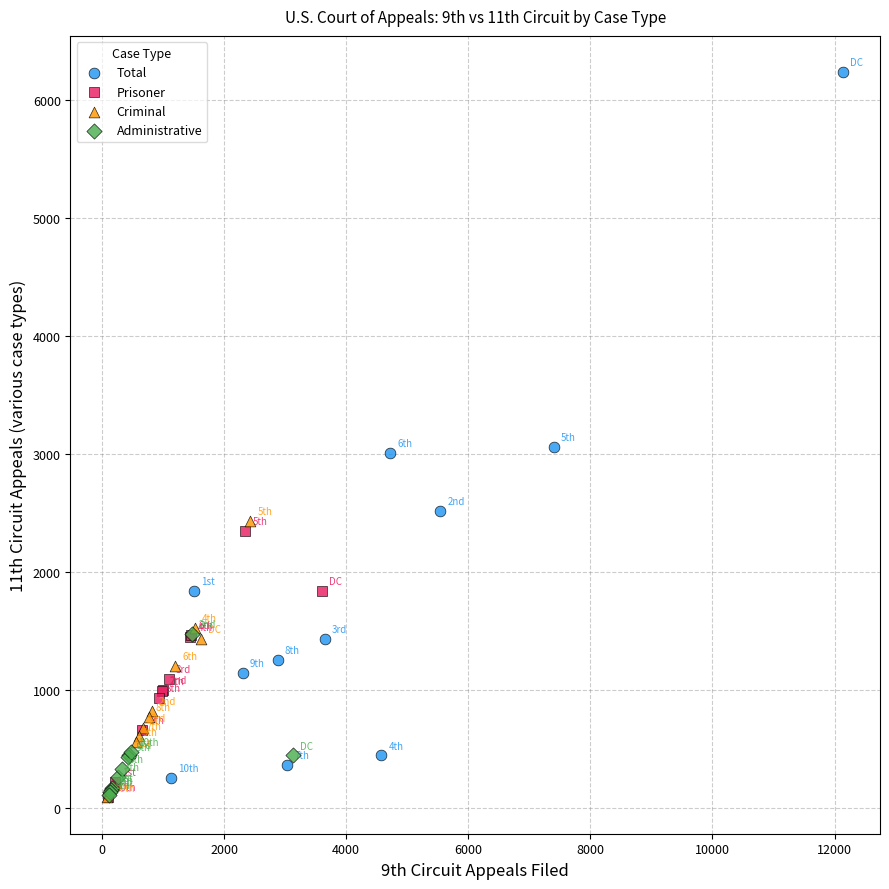

Which series contains the highest Y value?

Total